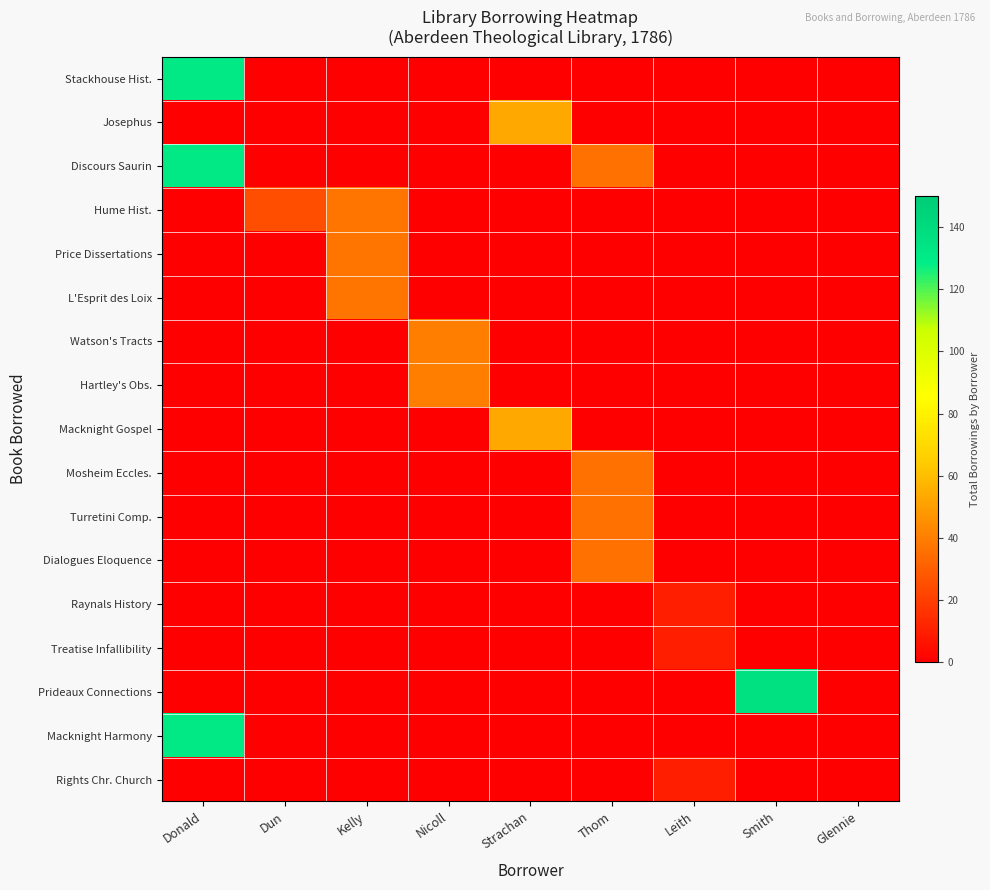

Which has a higher value, Donald or Leith?

Donald